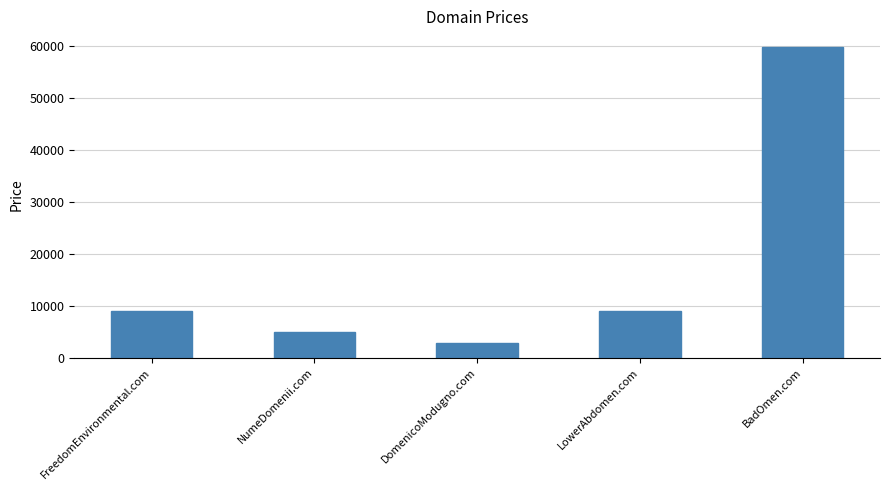

Does the chart contain any negative values?

No